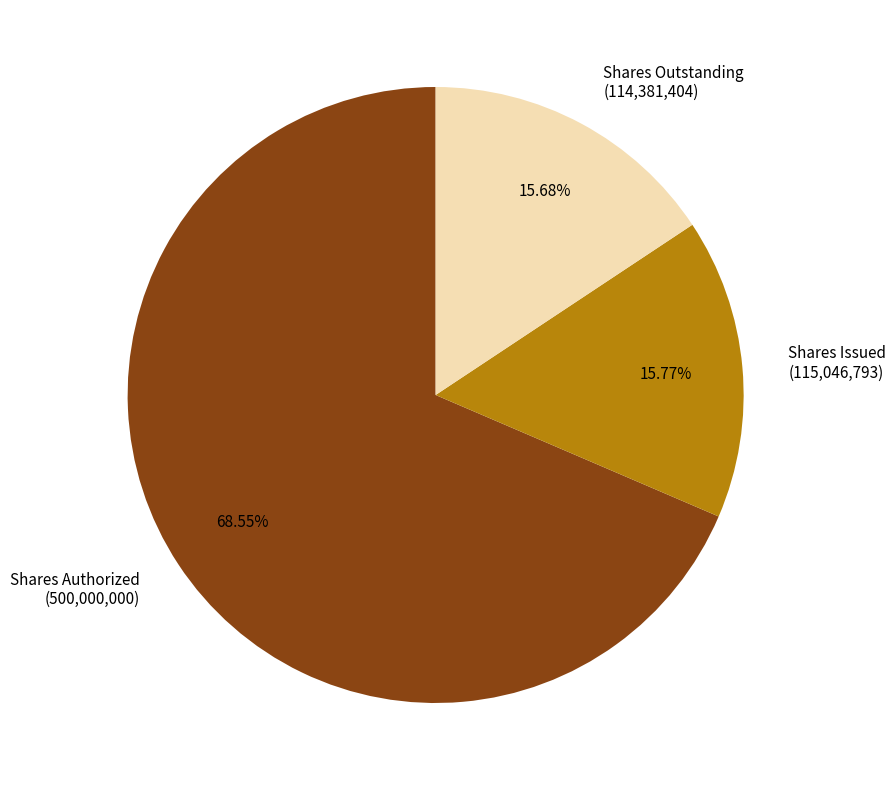

What is the ratio of the value at Shares Outstanding (114,381,404) to the value at Shares Issued (115,046,793)?

1.0